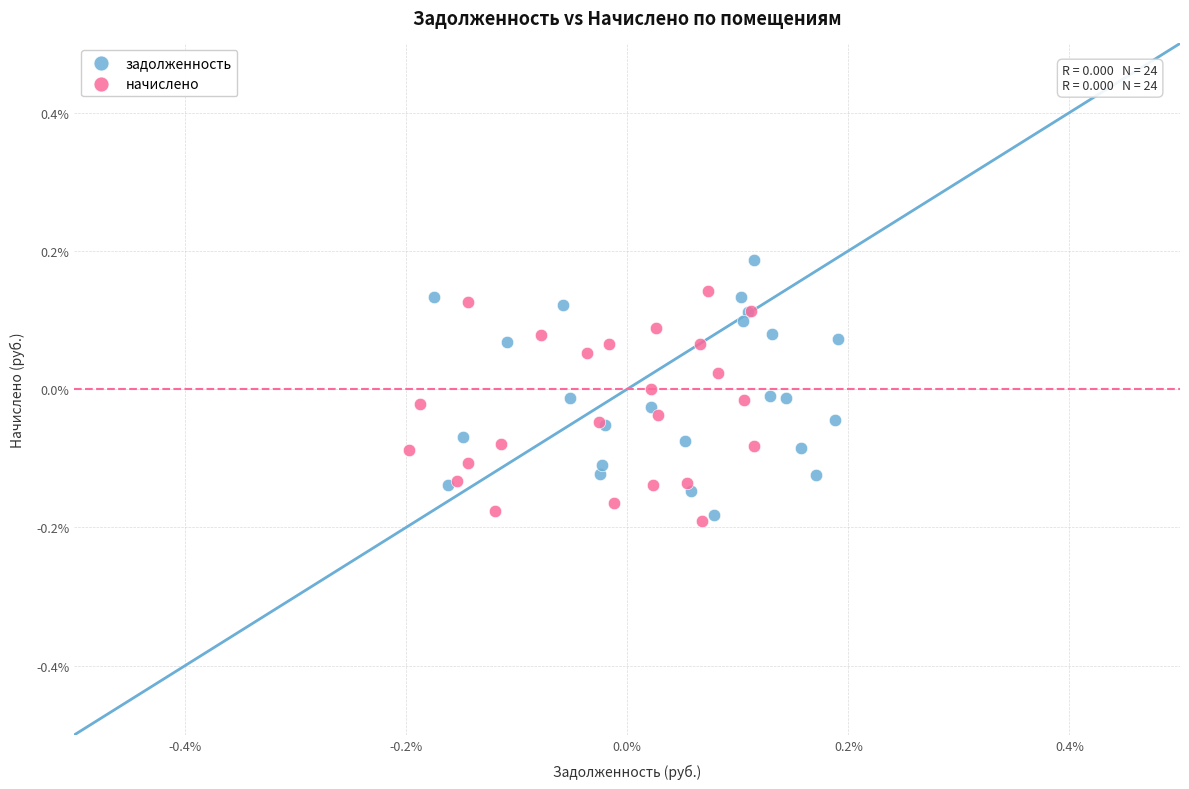

Which series reaches the maximum Y coordinate?

задолженность